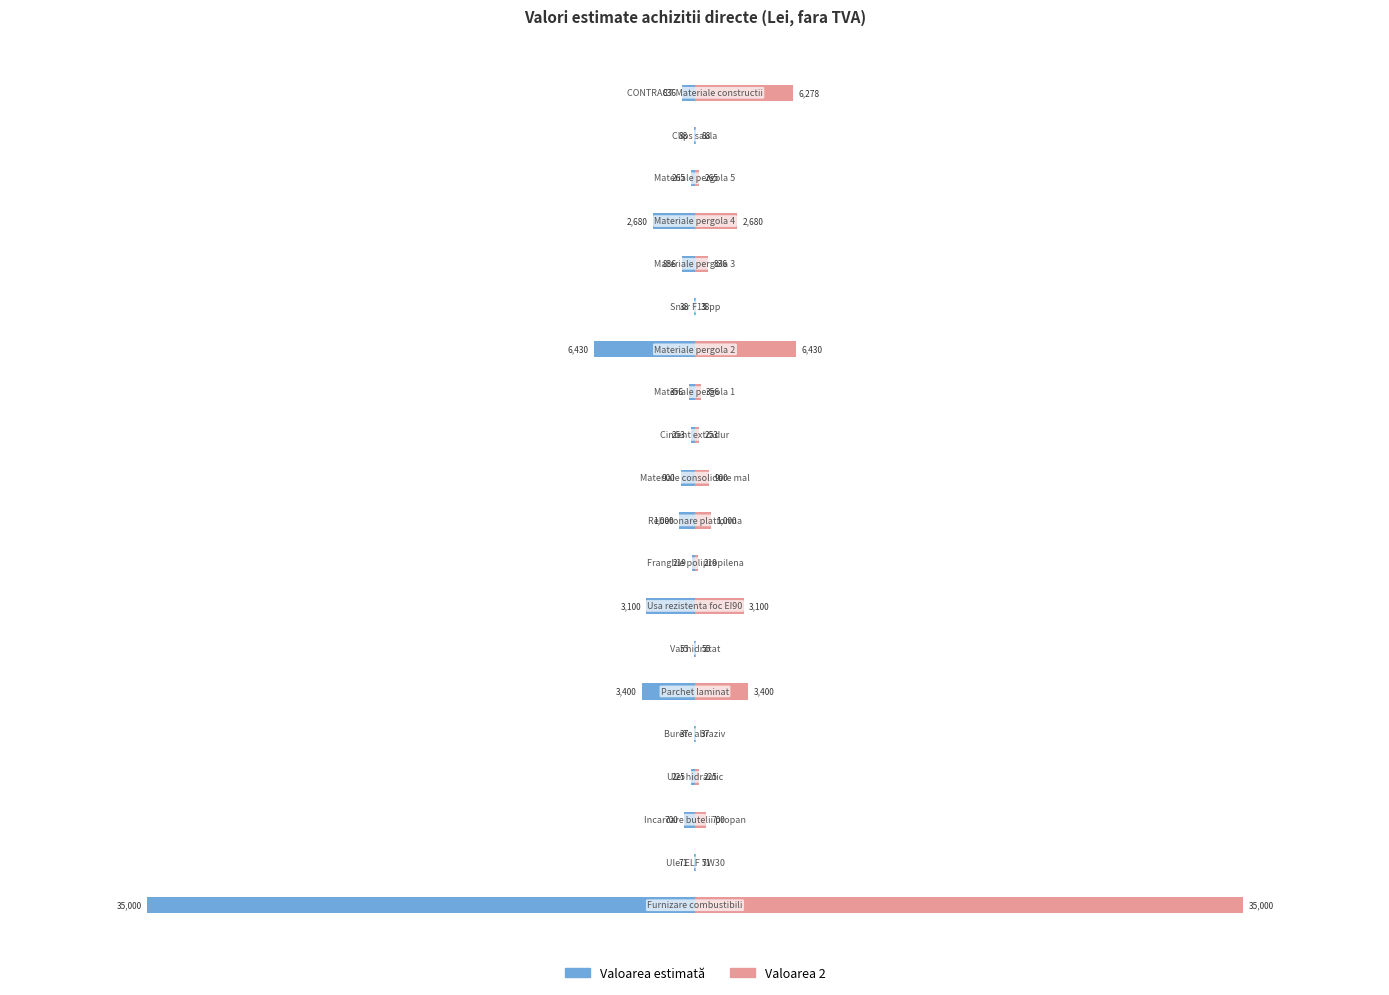

Rank the series by their maximum value, from highest to lowest.

Valoarea 2, Valoarea estimată